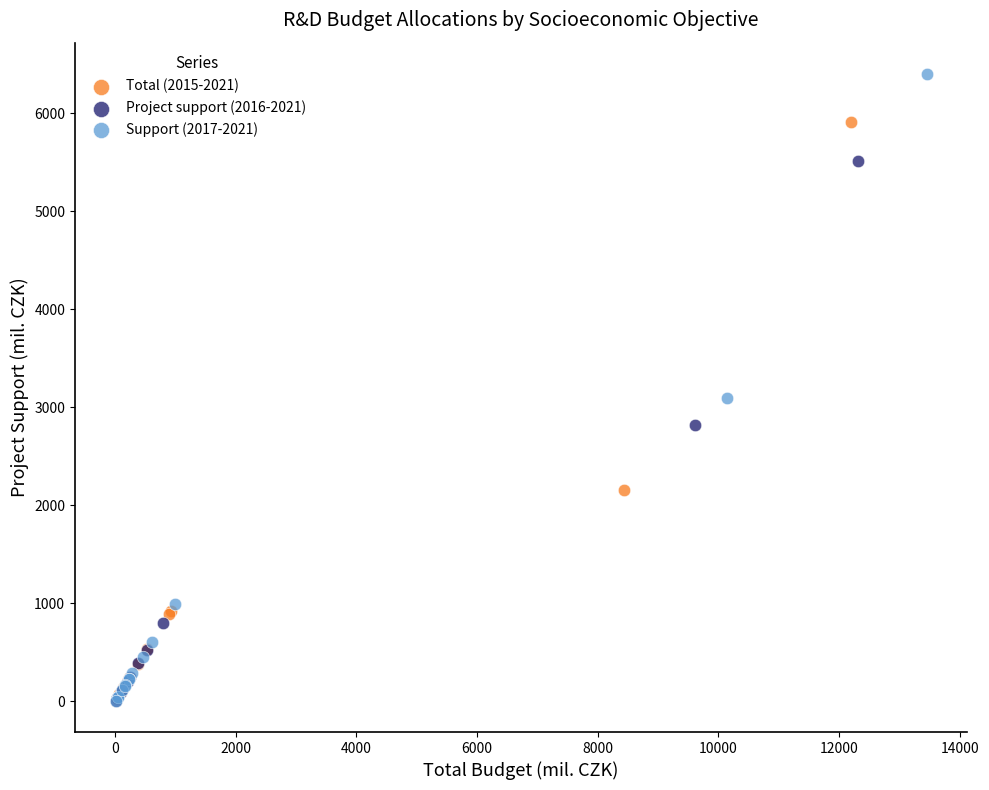

Which series reaches the maximum Y coordinate?

Support (2017-2021)